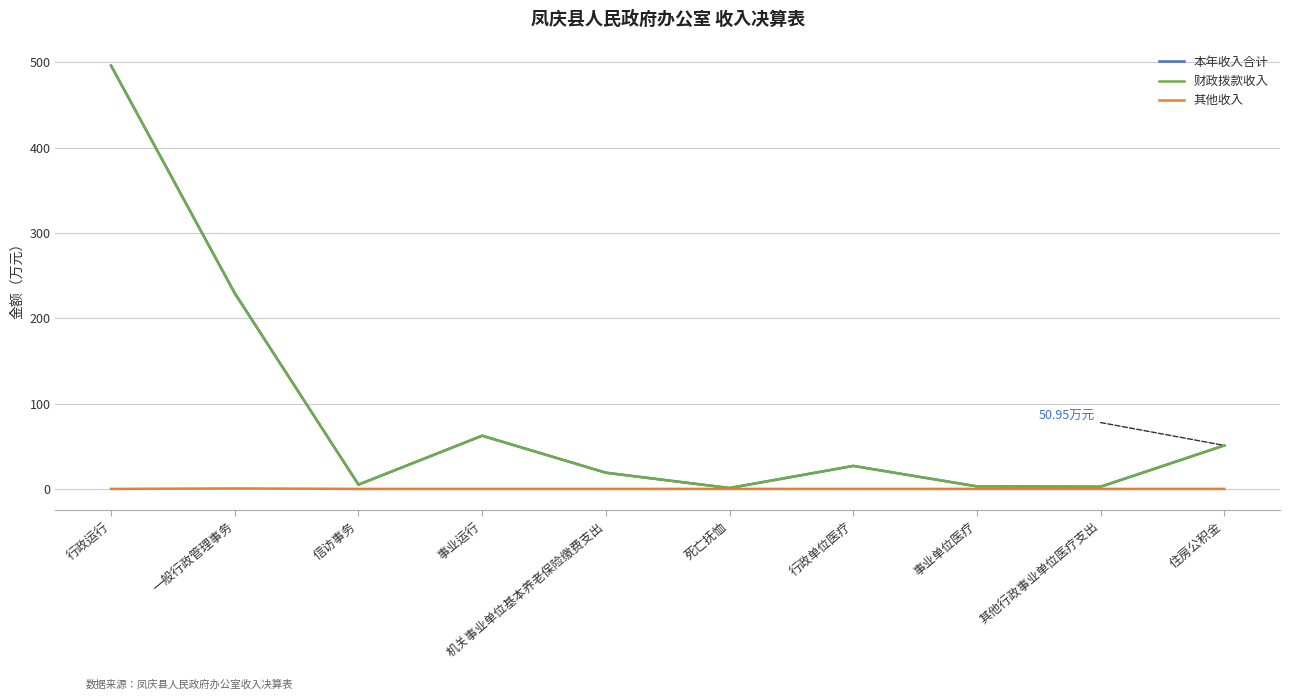

Which category has the highest value in the 财政拨款收入 series?

行政运行